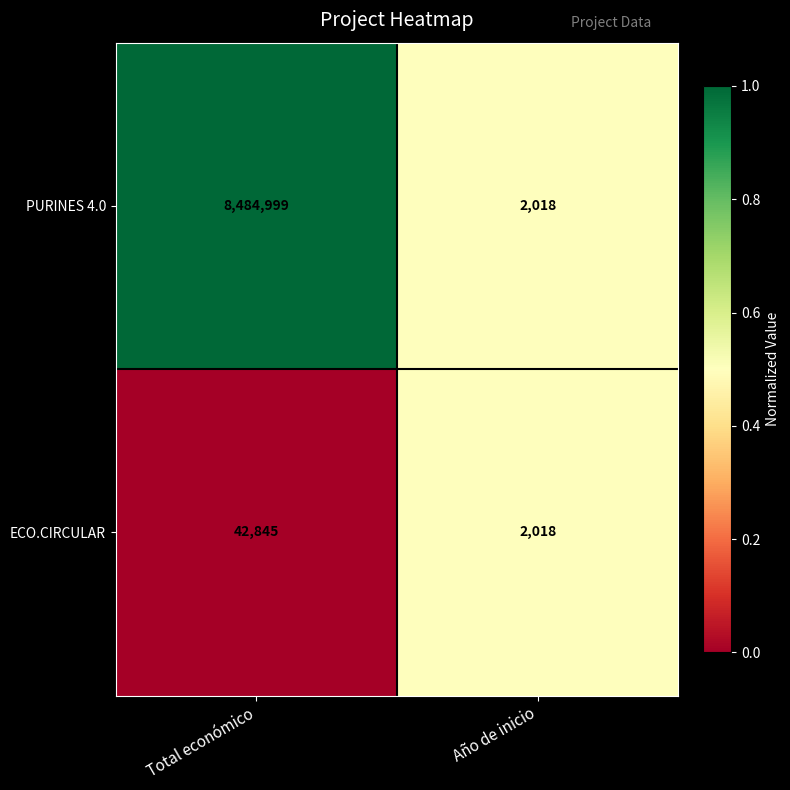

What is the difference between the highest and lowest values at Total económico?

8442154